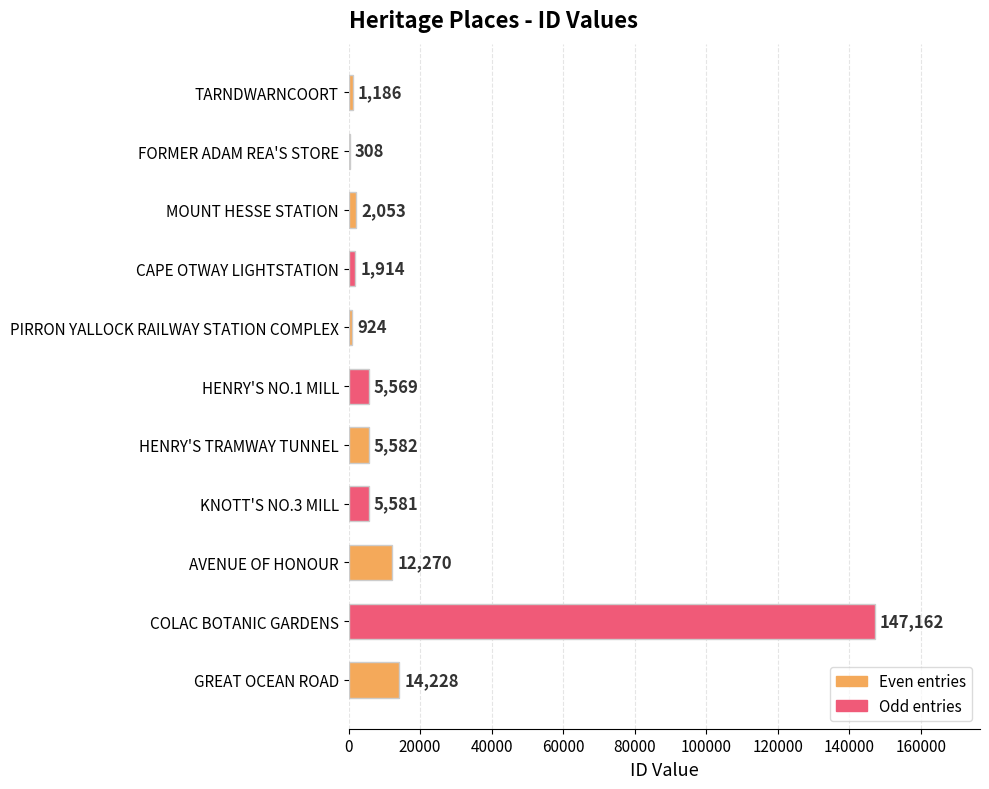

Which has a higher value, MOUNT HESSE STATION or HENRY'S NO.1 MILL?

HENRY'S NO.1 MILL